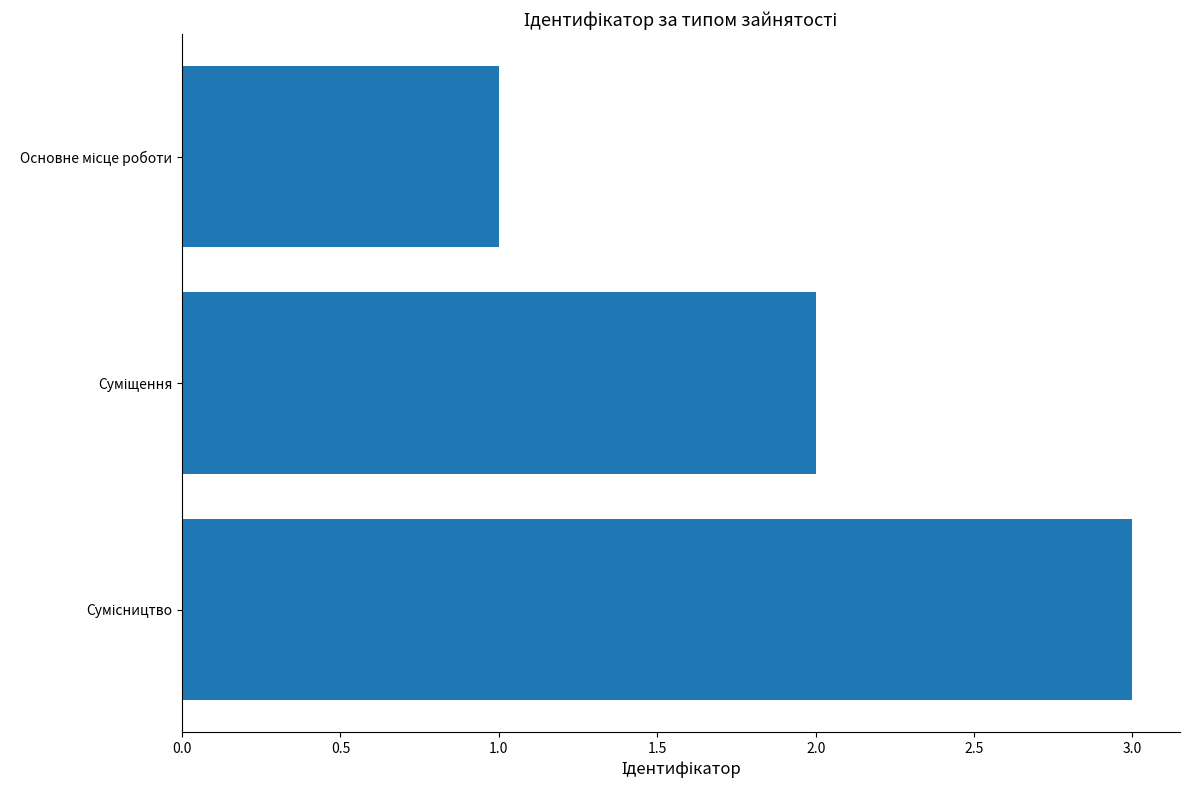

What is the greatest value displayed?

3